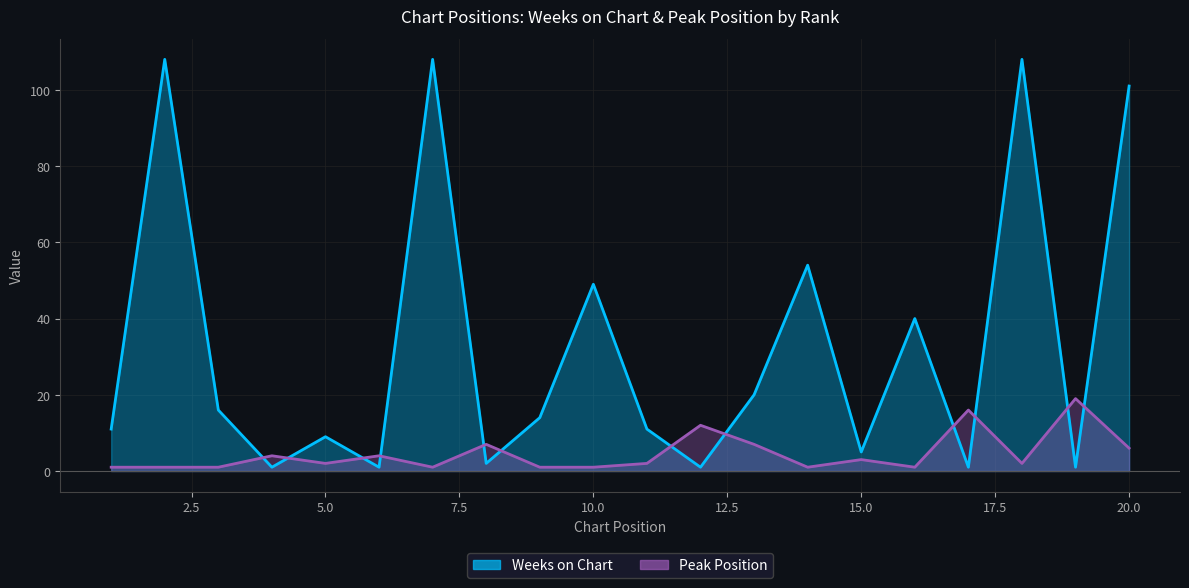

What is the maximum value shown in the chart?

108